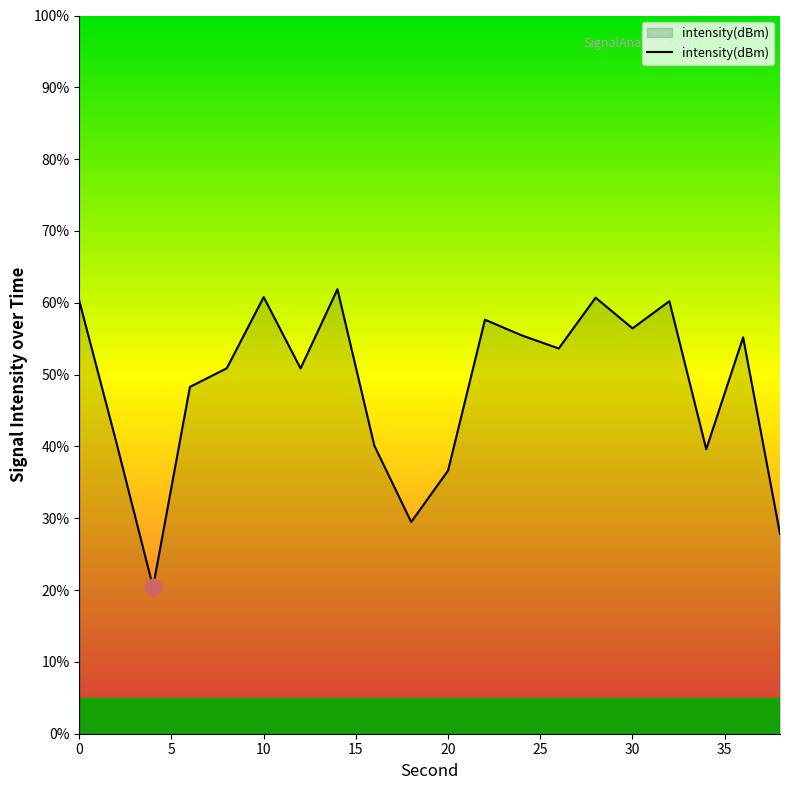

What is the difference between the maximum and minimum values?

41.5